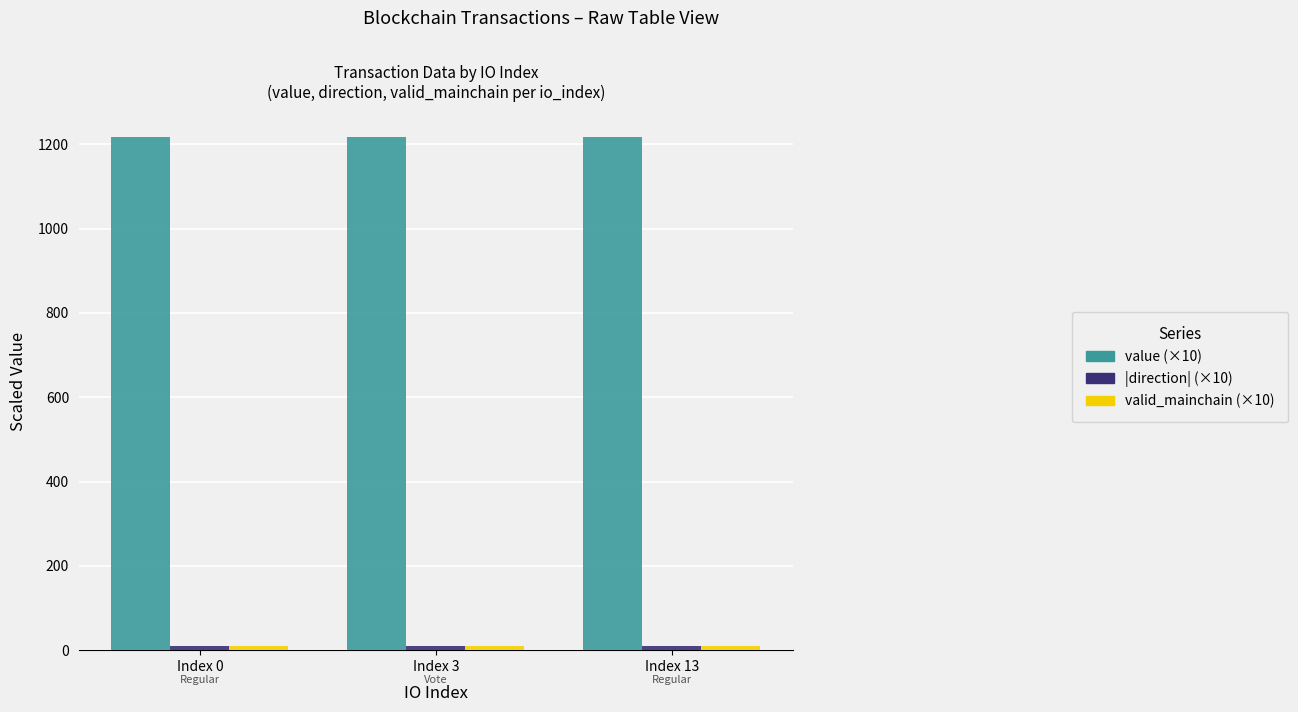

What is the maximum value shown in the chart?

1216.5